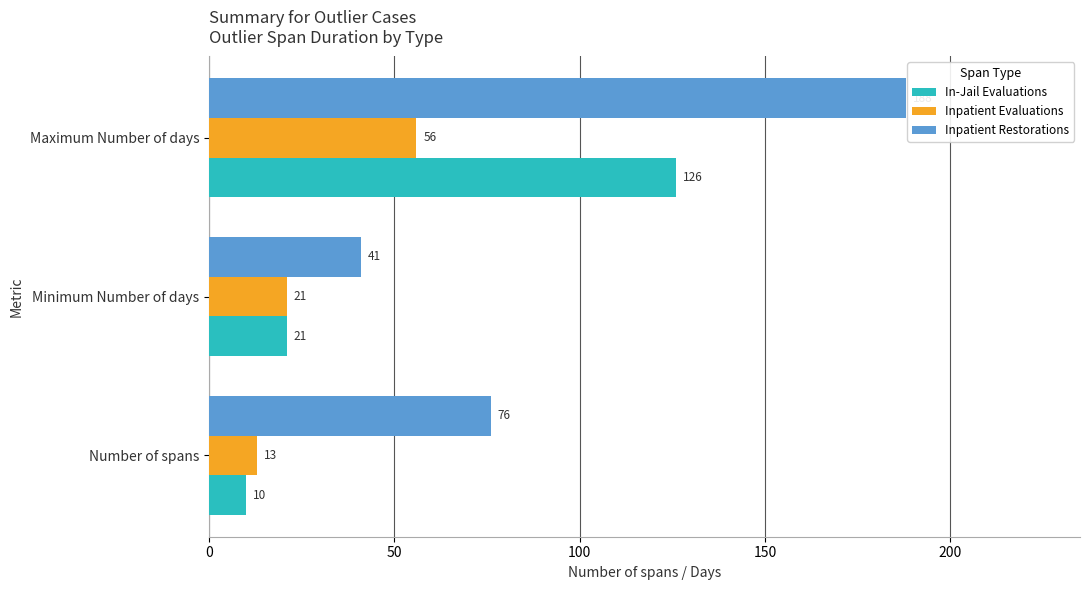

True or false: Inpatient Restorations has a value of 99 at Number of spans.

False